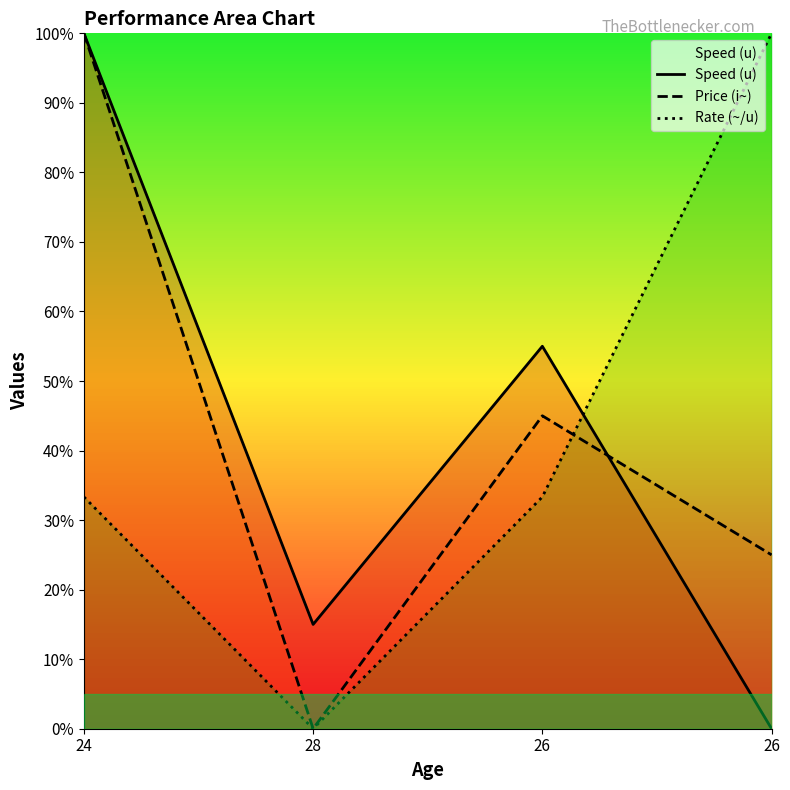

Does the chart have visible grid lines?

No